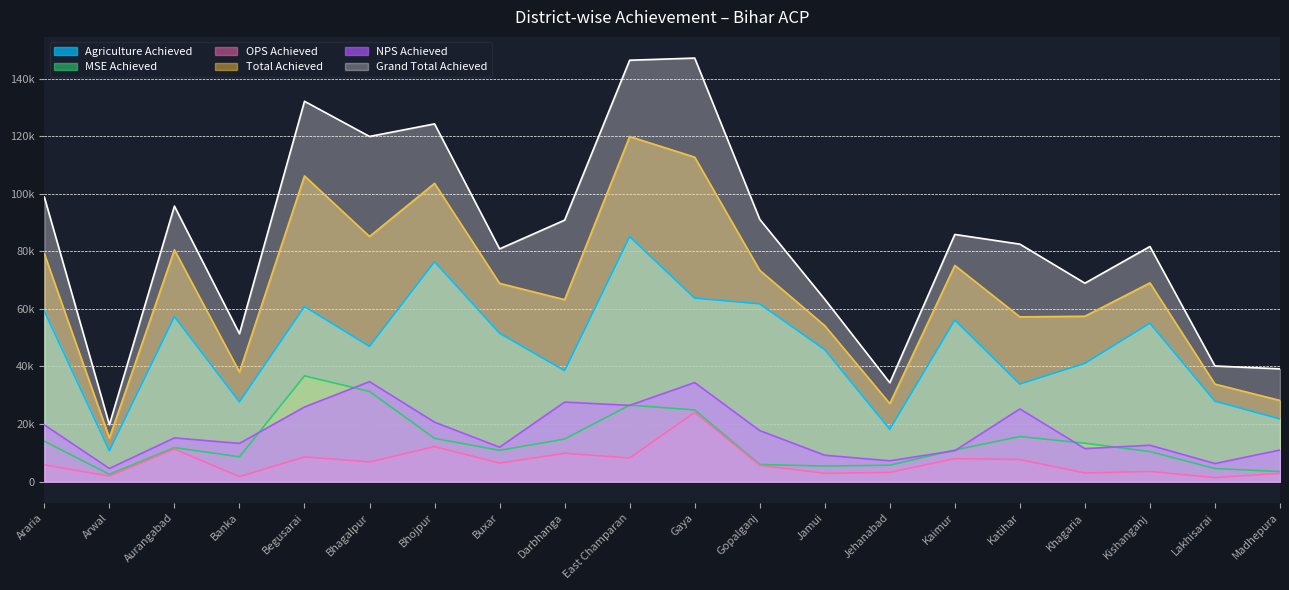

Is the value of MSE Achieved at Begusarai greater than the value of OPS Achieved at Araria?

Yes